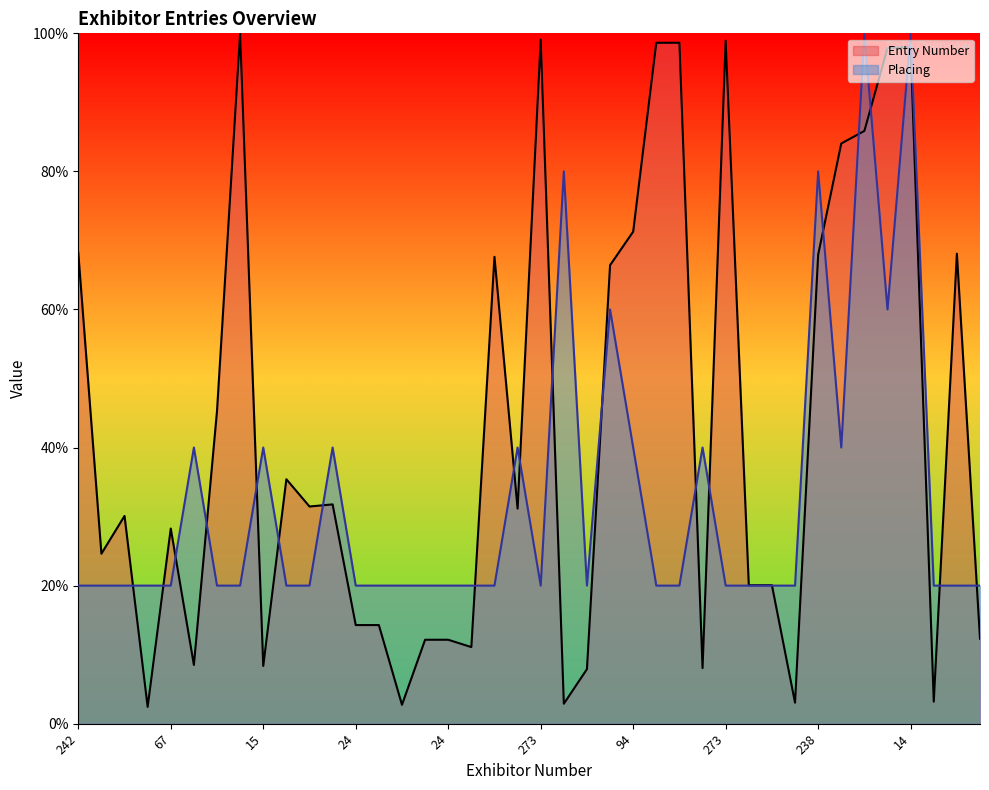

Does the chart display data point markers on the line(s)?

No